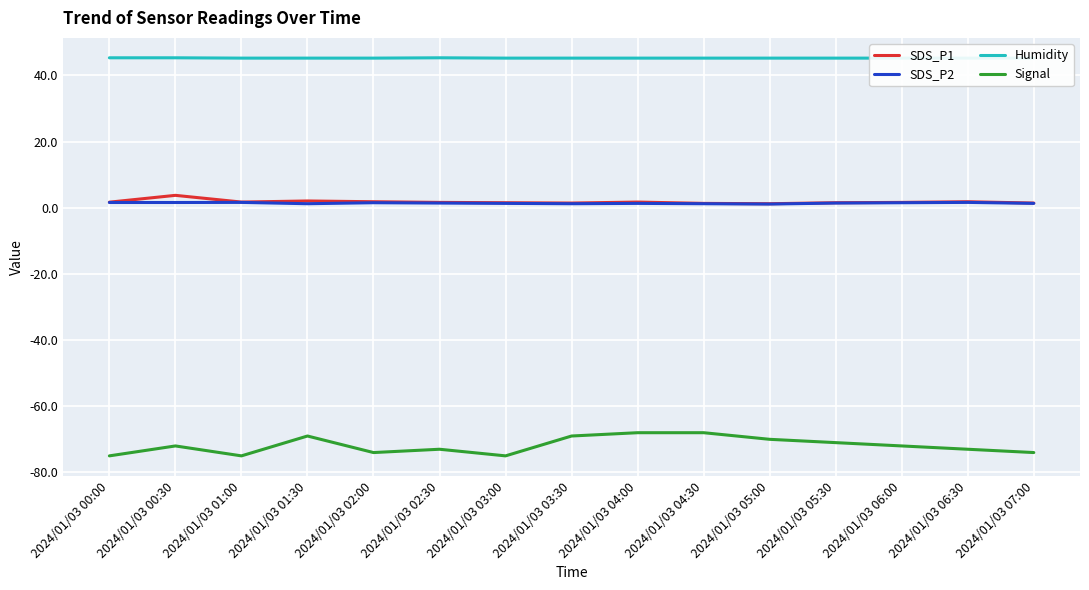

What is the difference between the maximum and minimum values in the SDS_P2 series?

0.5